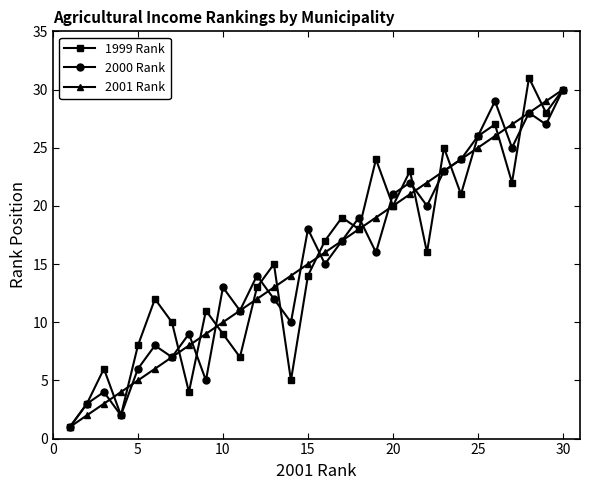

True or false: 2000 Rank and 2001 Rank cross at least once.

True